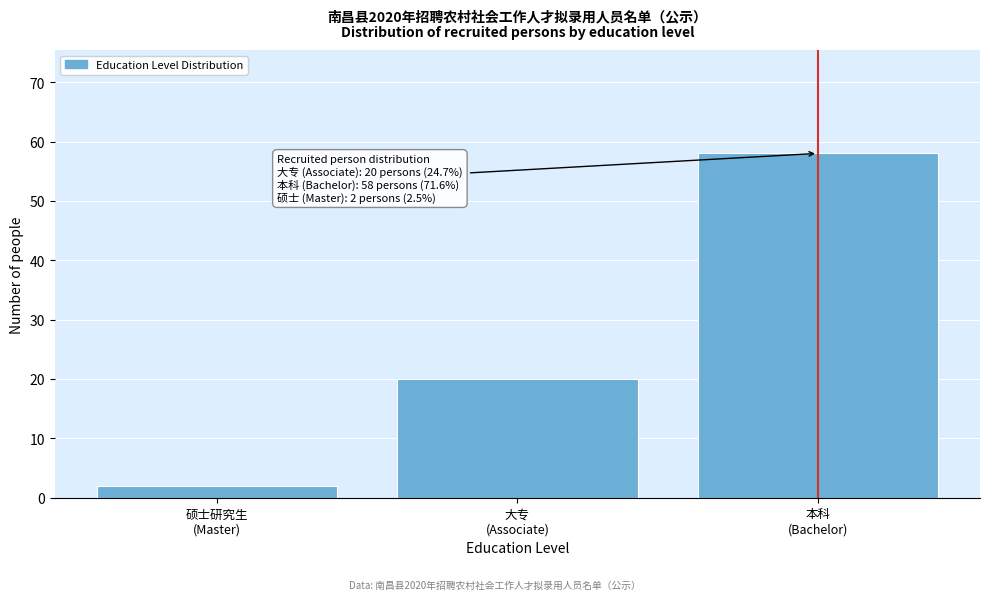

Reading left to right, extract all data points from this chart.

2	20	58